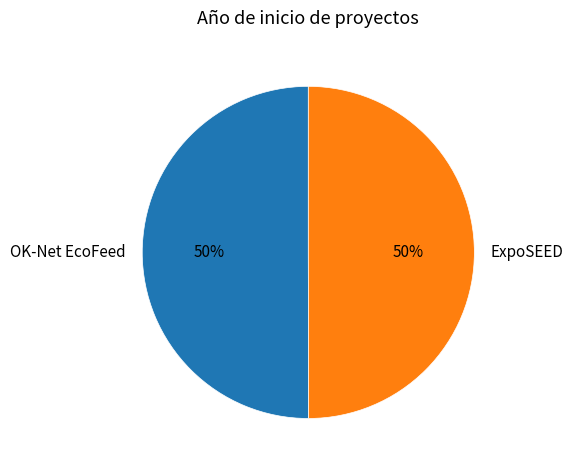

To the nearest percent, what percentage of the pie is ExpoSEED?

50%